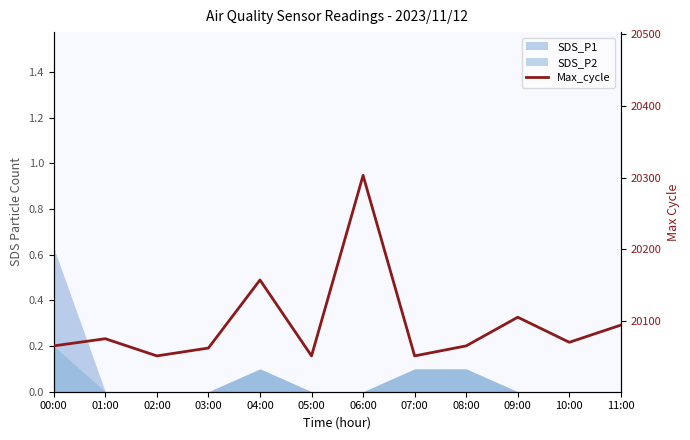

Reading right to left, extract all data points from this chart.

11:00=20094	10:00=20070	09:00=20105	08:00=20065	07:00=20051	06:00=20303	05:00=20051	04:00=20157	03:00=20062	02:00=20051	01:00=20075	00:00=20065